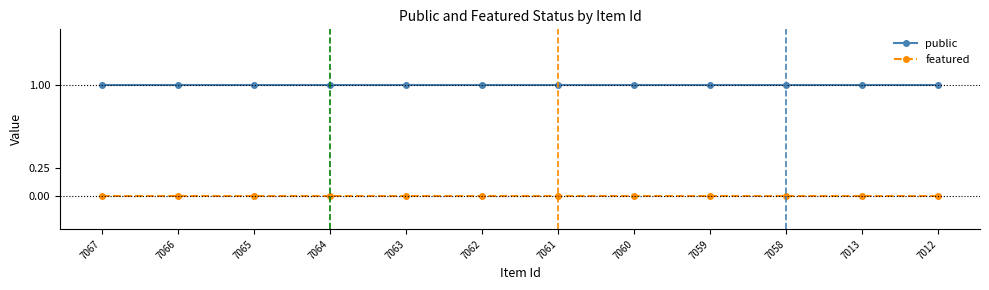

True or false: public and featured intersect in this chart.

False